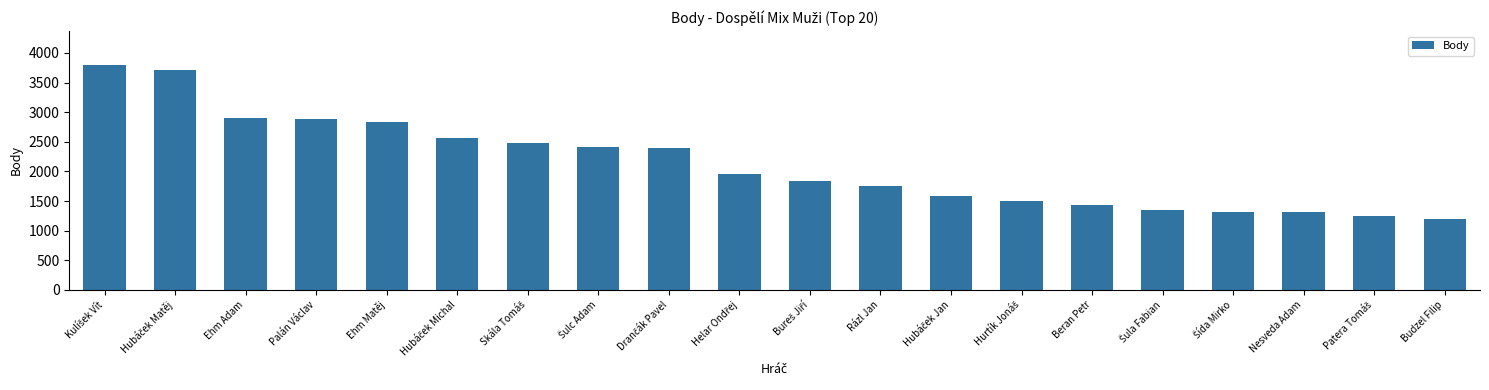

What is the difference between the second highest and minimum values?

2530